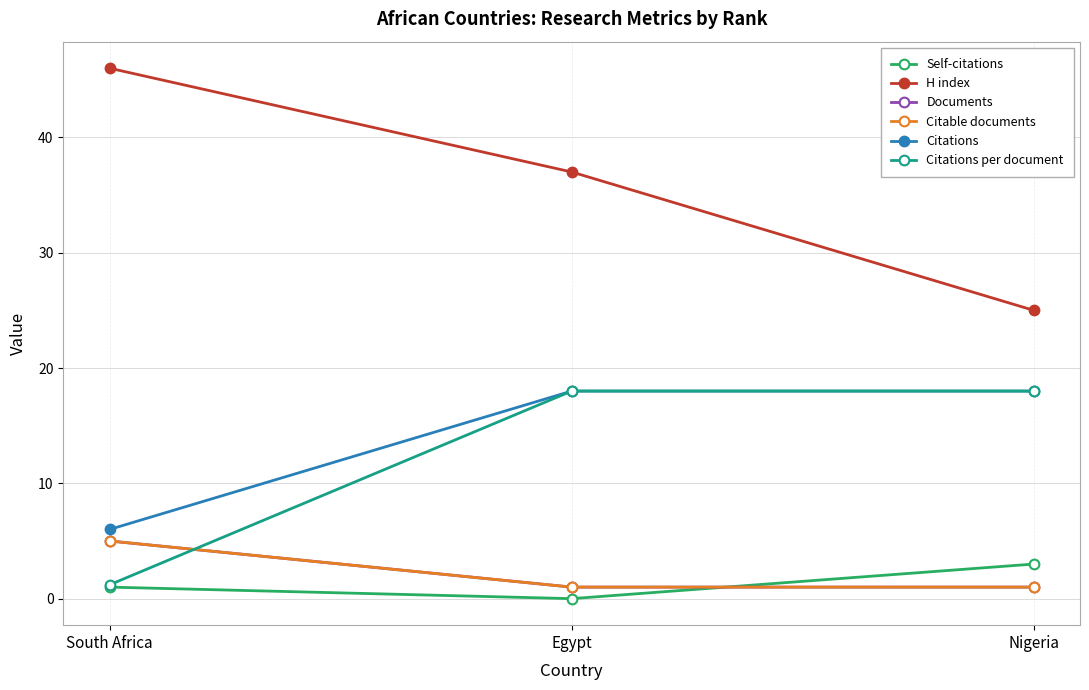

Reading left to right, extract all data points from this chart.

Self-citations: South Africa=1.0	Egypt=0.0	Nigeria=3.0
H index: South Africa=46.0	Egypt=37.0	Nigeria=25.0
Documents: South Africa=5.0	Egypt=1.0	Nigeria=1.0
Citable documents: South Africa=5.0	Egypt=1.0	Nigeria=1.0
Citations: South Africa=6.0	Egypt=18.0	Nigeria=18.0
Citations per document: South Africa=1.2	Egypt=18.0	Nigeria=18.0